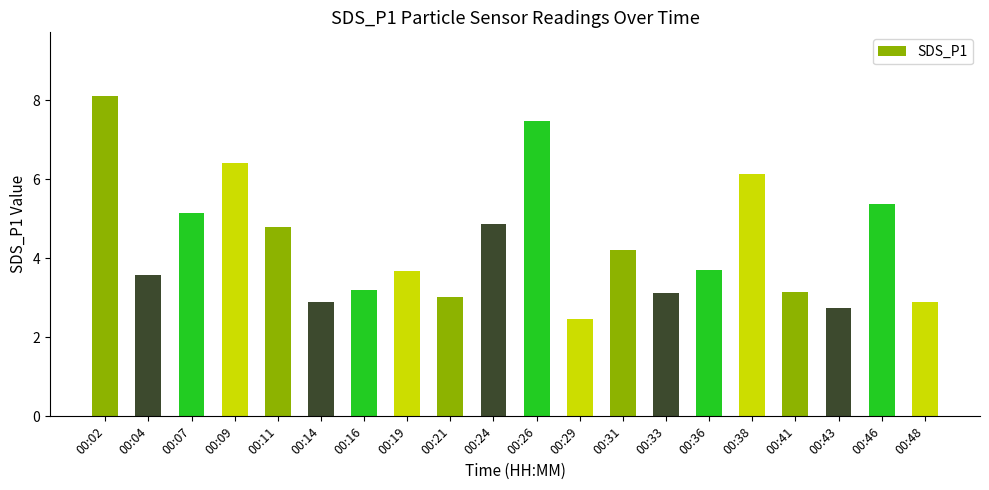

The chart shows a value of 4.3 at 00:21. True or false?

False